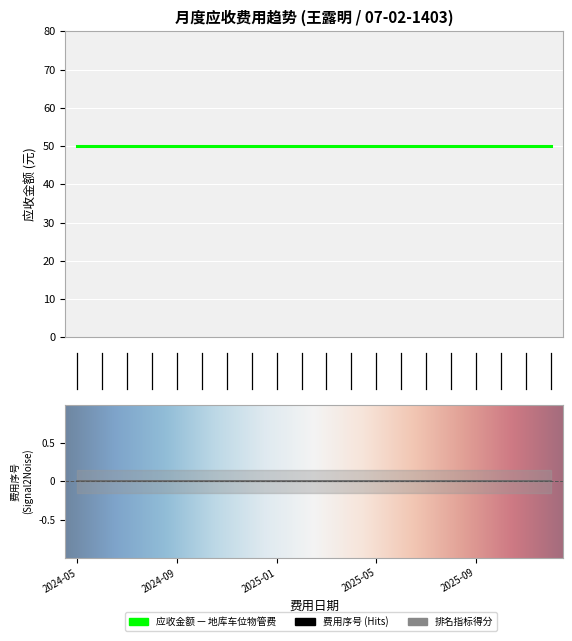

The value of 地库车位物管费 at 2025-08 is 20. True or false?

False